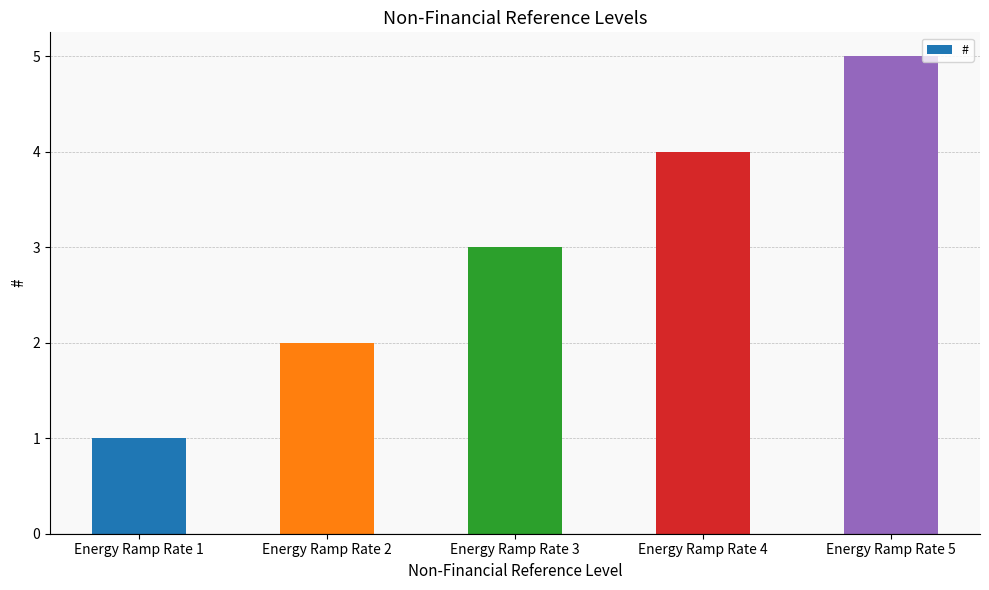

True or false: the data shows 8 at Energy Ramp Rate 5.

False